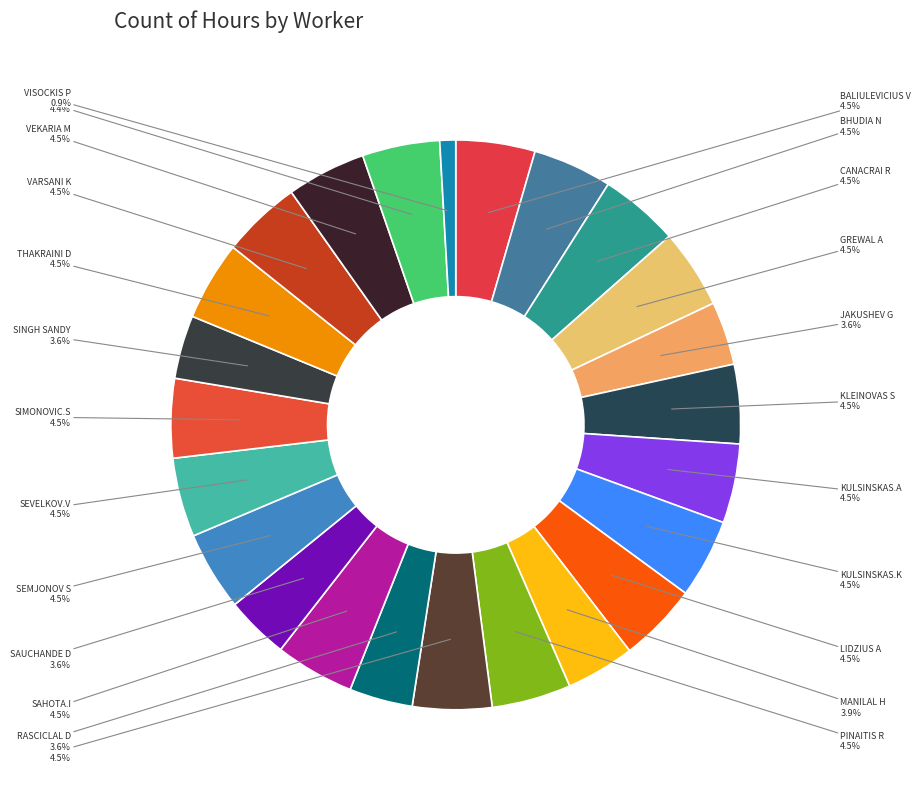

What is the smallest slice in the pie chart?

VISOCKIS P